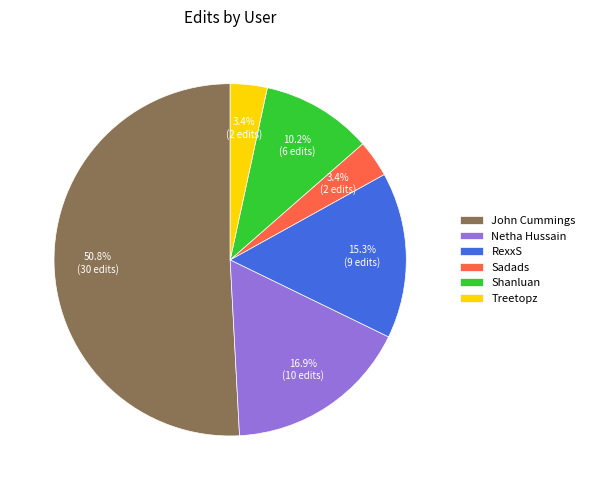

How many slices are in this pie chart?

6